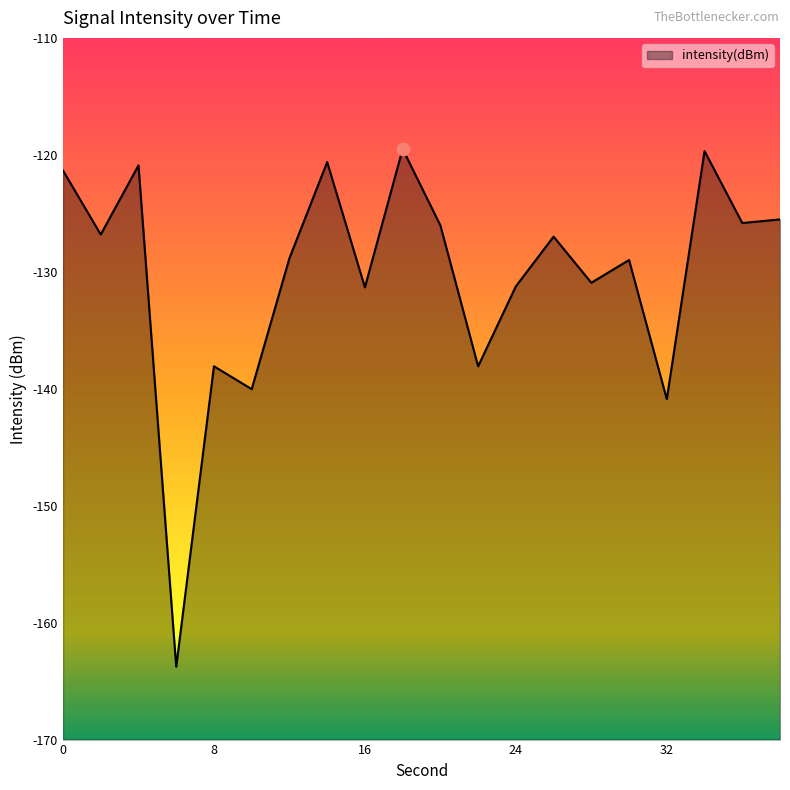

What is the change in value from 34 to 38?

-5.8